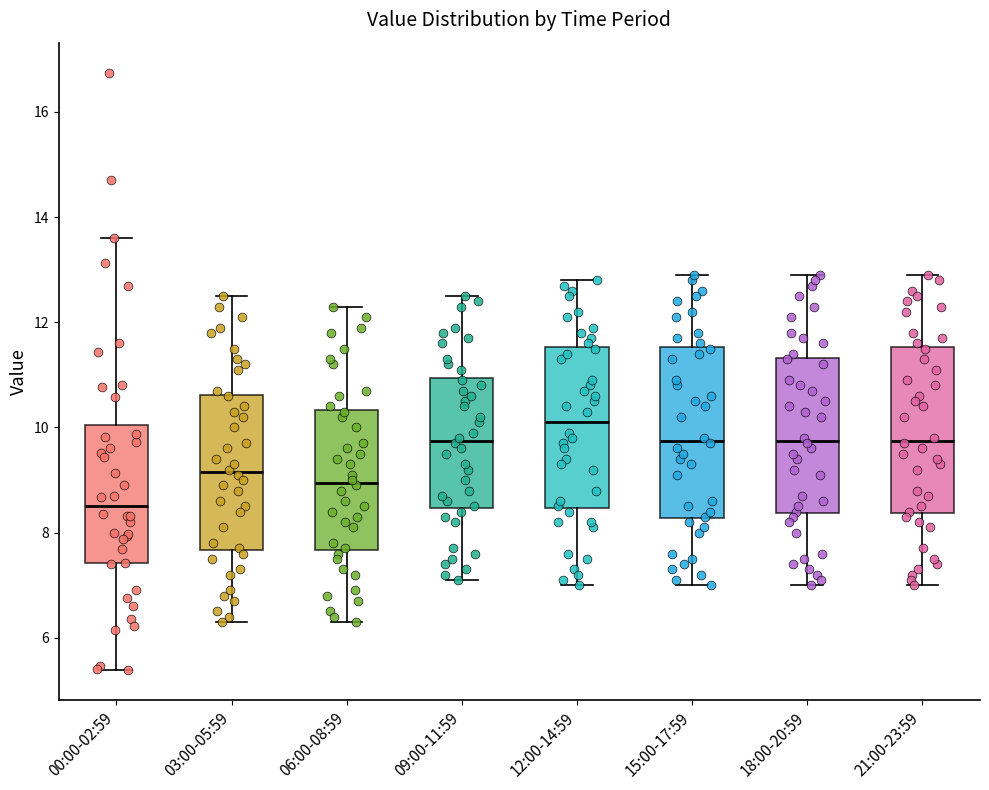

Where does the median line of the box for 09:00-11:59 sit on the y-axis? The values are not printed on the chart, so give them approximately, as read against the axis.

9.8